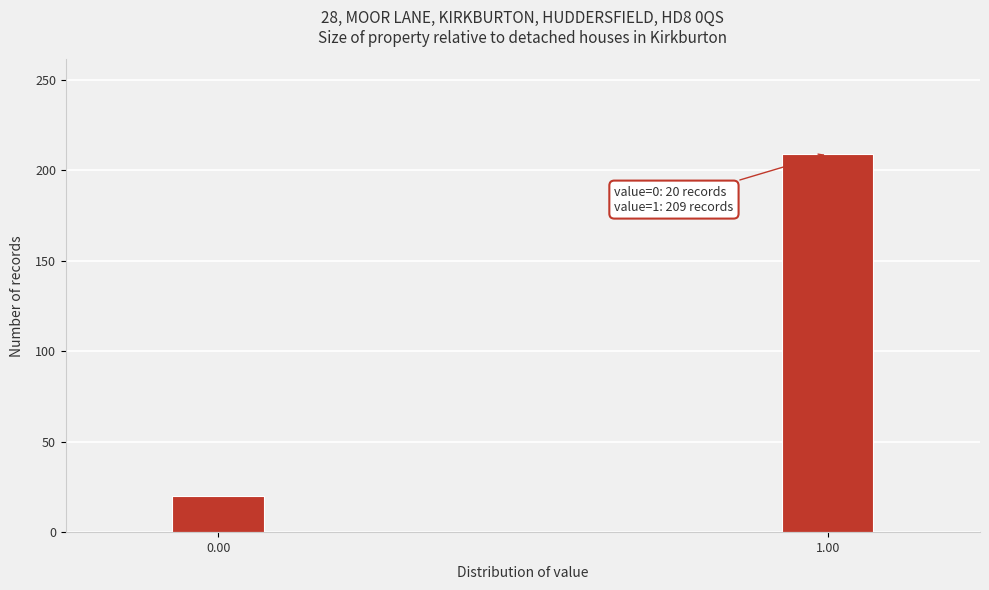

Reading right to left, list all the values displayed in this chart.

209	20